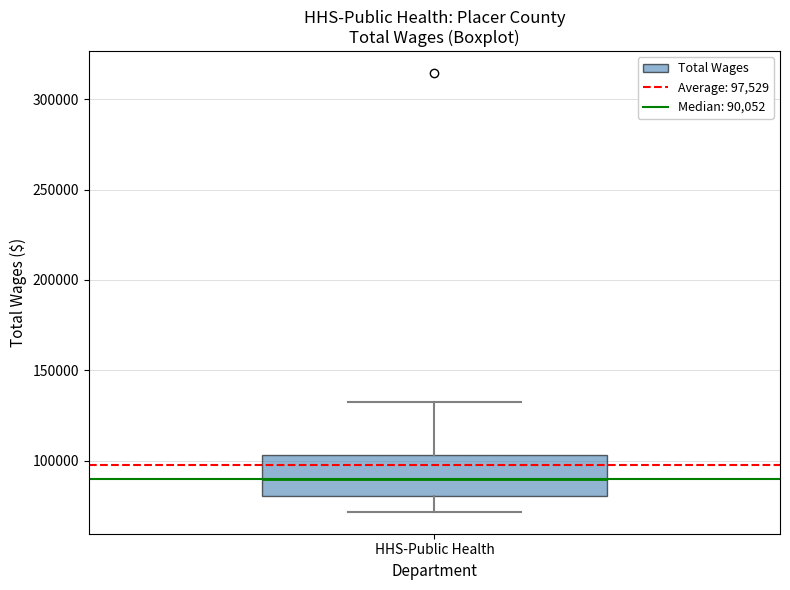

Read this box plot against the y-axis: the position of the median line, the range covered by the box, and the ends of both whiskers. The values are not printed on the chart, so give them approximately, as read against the axis.

median 90000, box 80000 to 105000, whiskers 70000 to 130000